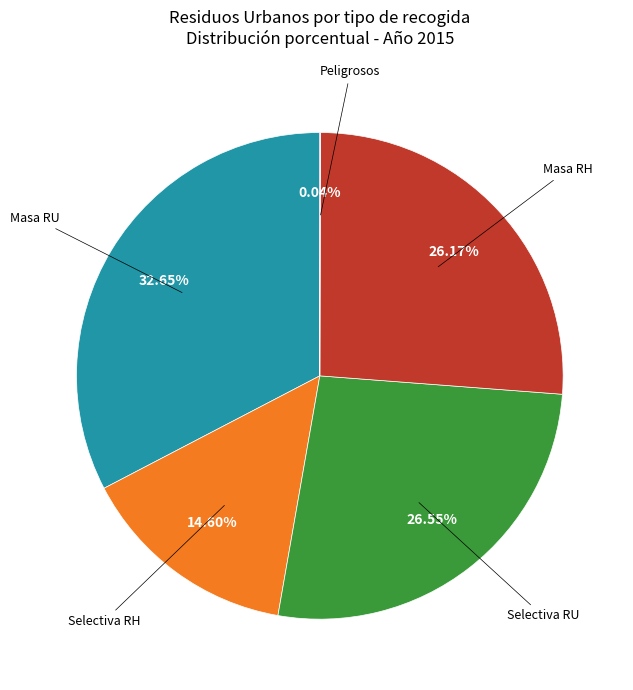

Is there a majority slice in this chart?

No